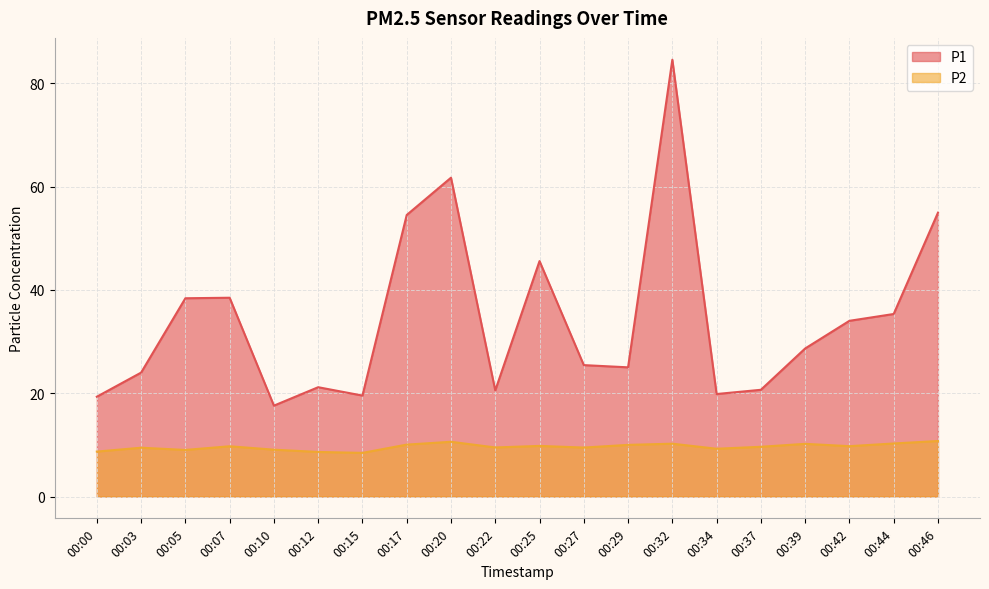

What is the value of the P1 point at the 19th from the left?

35.4